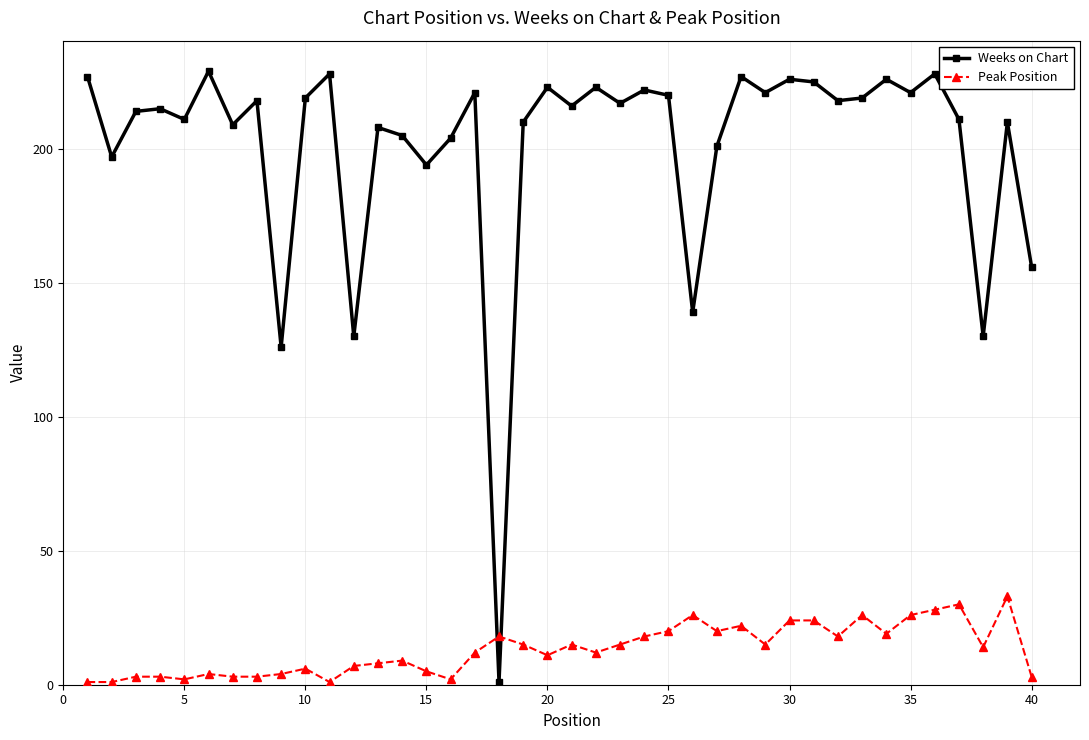

What is the difference between the second highest and second lowest values in the Weeks on Chart series?

102